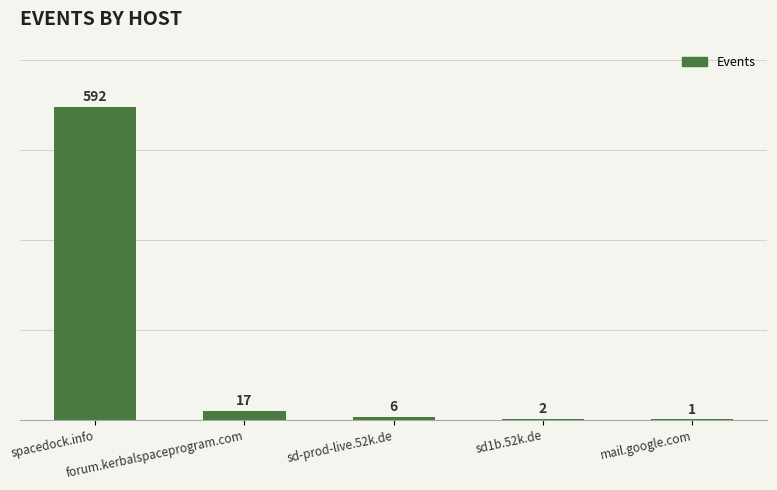

What is the sum of all values?

618